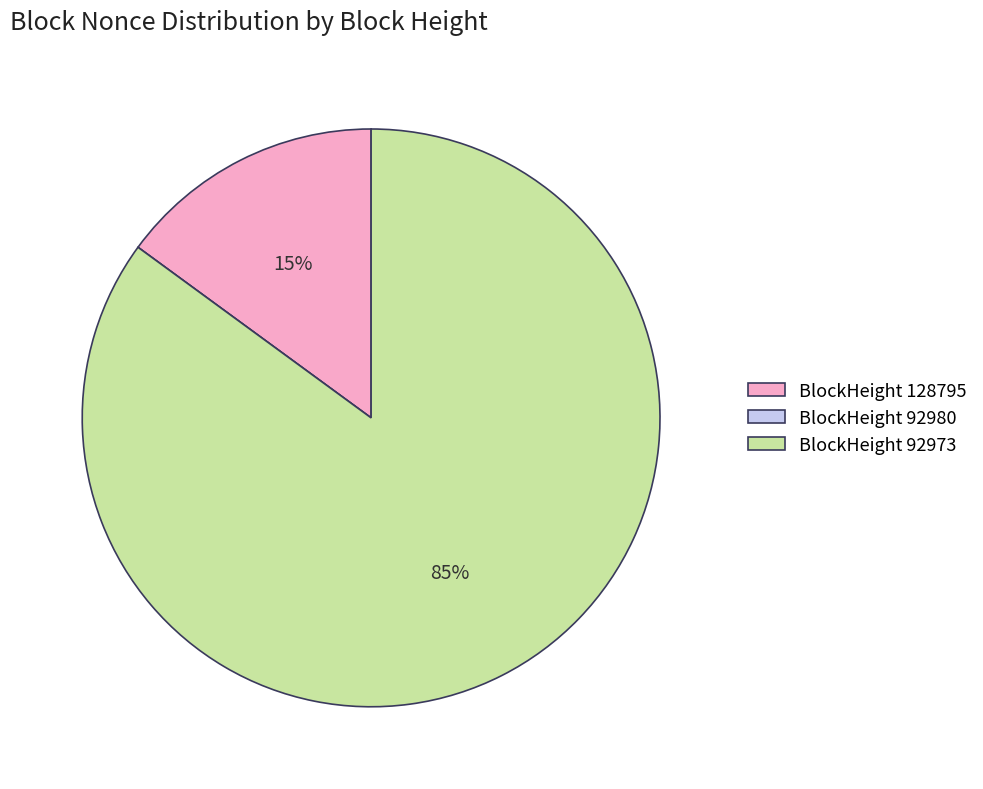

What is the largest slice in the pie chart?

BlockHeight 92973